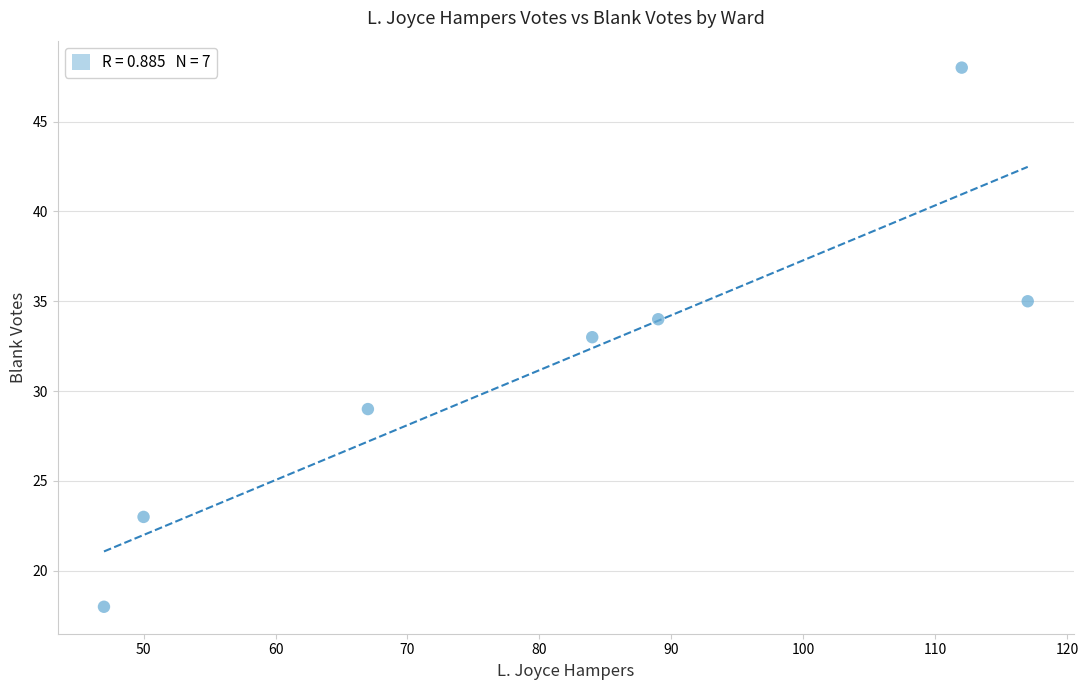

What is the range of Y values (max minus min)?

30